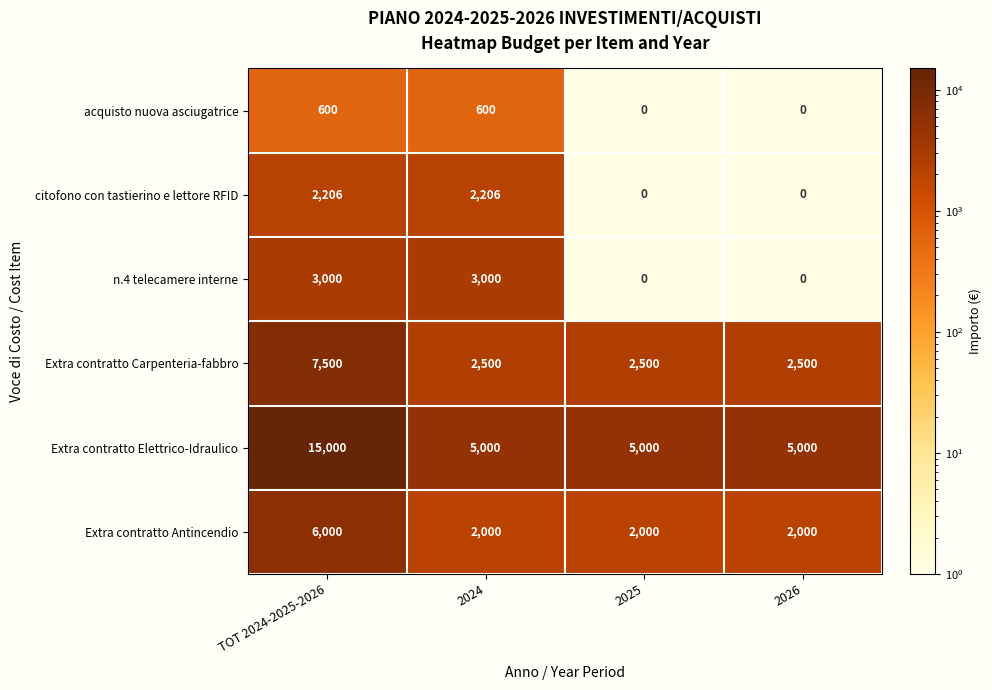

Reading left to right, extract all data points from this chart.

acquisto nuova asciugatrice: TOT 2024-2025-2026=600	2024=600	2025=0	2026=0
citofono con tastierino e lettore RFID: TOT 2024-2025-2026=2206	2024=2206	2025=0	2026=0
n.4 telecamere interne: TOT 2024-2025-2026=3000	2024=3000	2025=0	2026=0
Extra contratto Carpenteria-fabbro: TOT 2024-2025-2026=7500	2024=2500	2025=2500	2026=2500
Extra contratto Elettrico-Idraulico: TOT 2024-2025-2026=15000	2024=5000	2025=5000	2026=5000
Extra contratto Antincendio: TOT 2024-2025-2026=6000	2024=2000	2025=2000	2026=2000